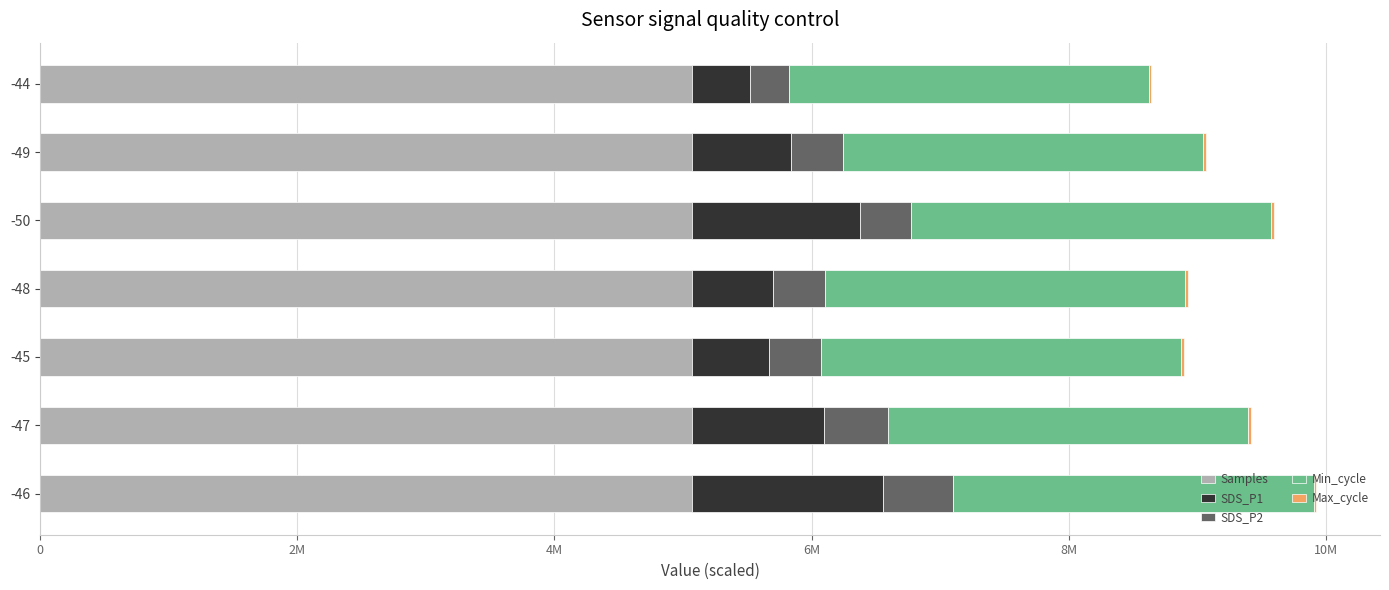

Reading right to left, list all the values displayed in this chart.

Samples: 5071572.0	5072002.0	5071696.0	5072284.0	5071642.0	5072337.0	5072183.0
SDS_P1: 450000.0	770000.0	1300000.0	630000.0	600000.0	1020000.0	1480000.0
SDS_P2: 300000.0	400000.0	400000.0	400000.0	400000.0	500000.0	550000.0
Min_cycle: 0.6	0.6	0.6	0.6	0.6	0.6	0.6
Max_cycle: 20024.0	20066.0	20052.0	20036.0	20028.0	20392.0	20036.0